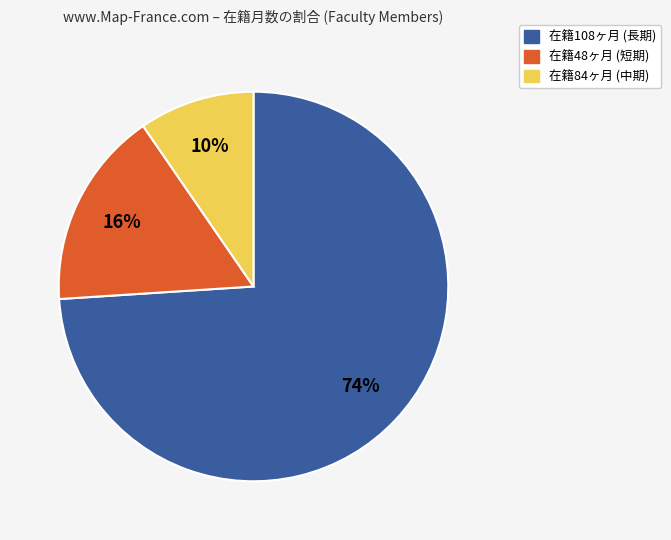

Is there any slice that represents more than half of the pie?

Yes